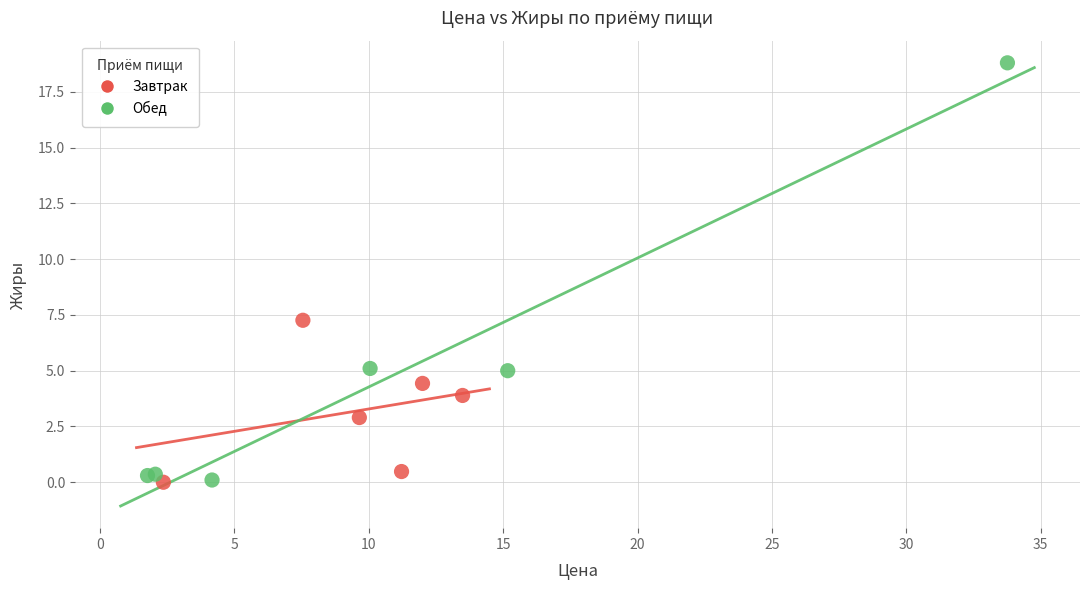

Which series contains the highest Y value?

Обед